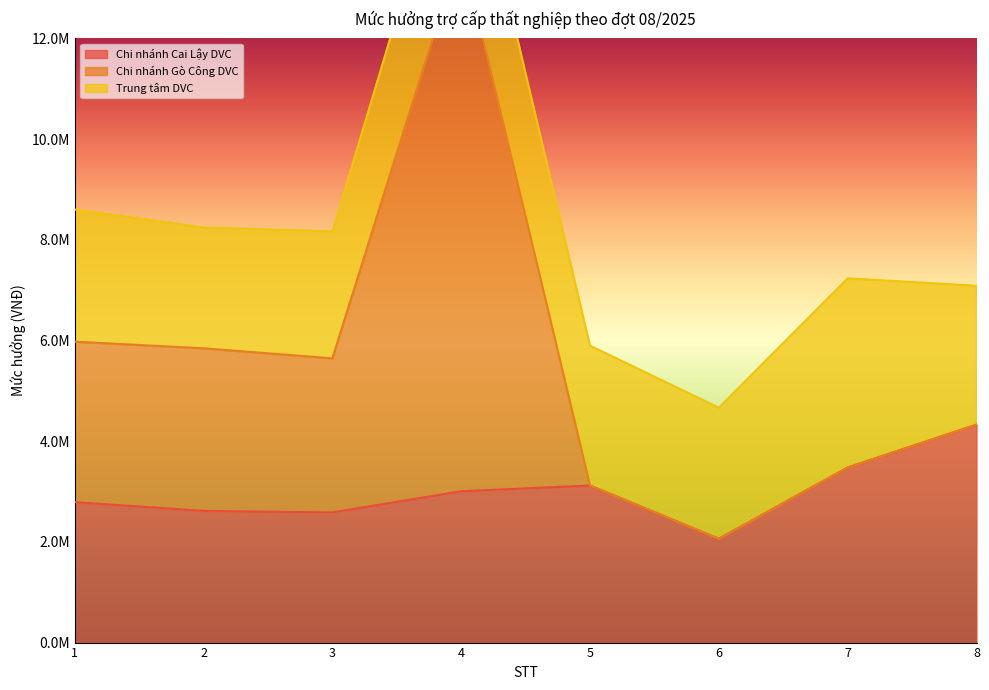

What is the difference between the maximum and minimum values in the Chi nhánh Gò Công DVC series?

11743500.0